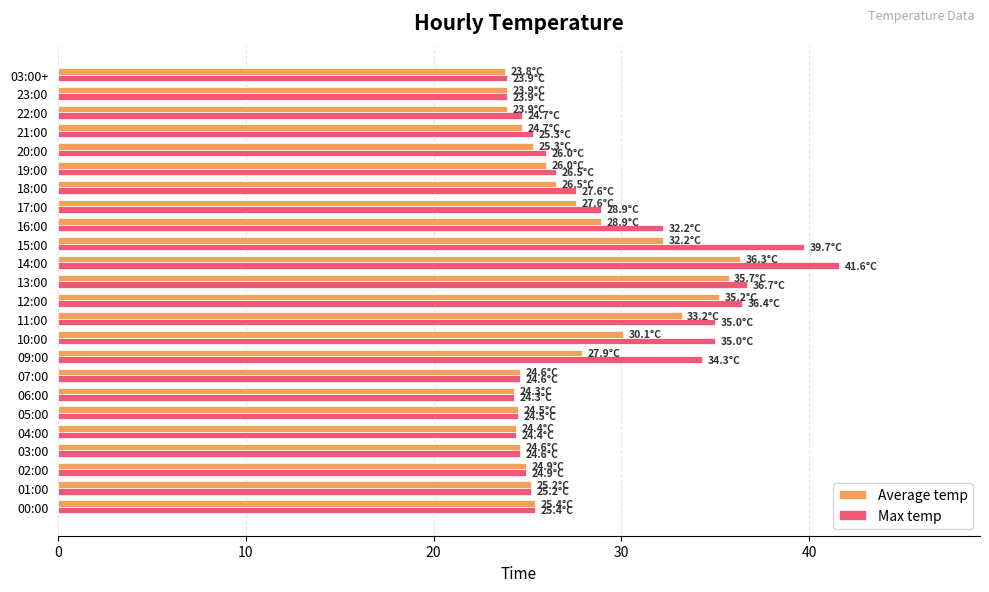

At how many categories does at least one series exceed 34?

7